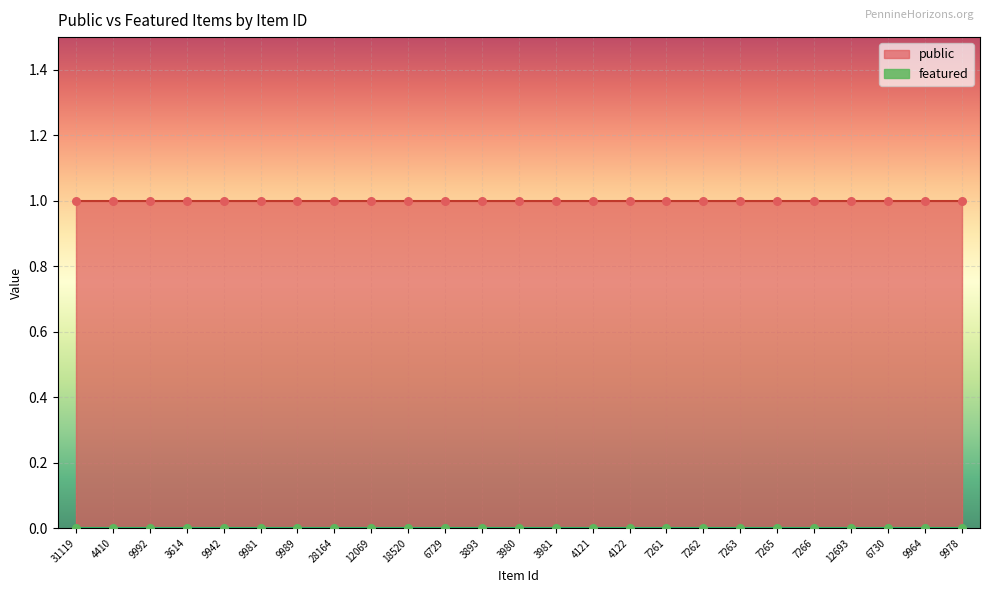

What are all the series names shown in the legend?

public, featured